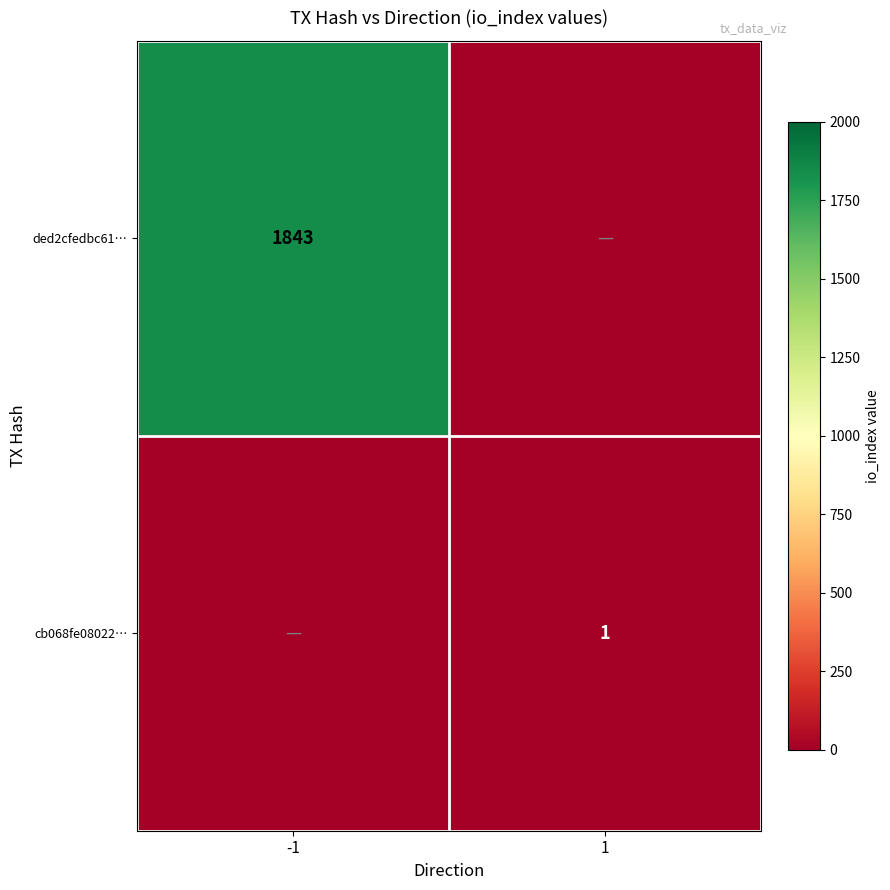

What is the difference between the highest and lowest values at 1?

1